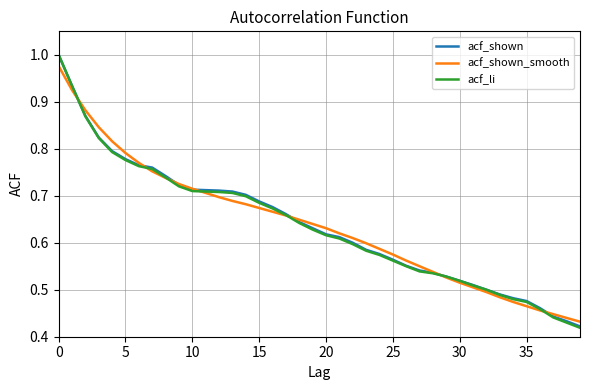

Which series has the widest spread of values?

acf_li